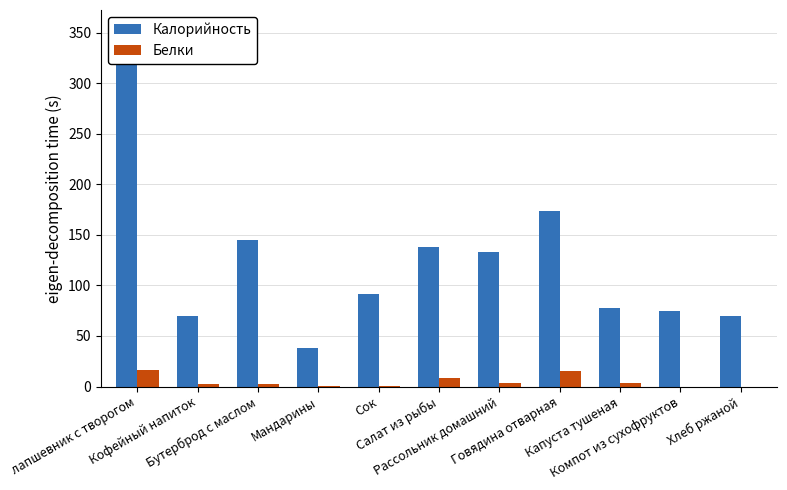

The Калорийность series shows 16 at Хлеб ржаной. True or false?

False